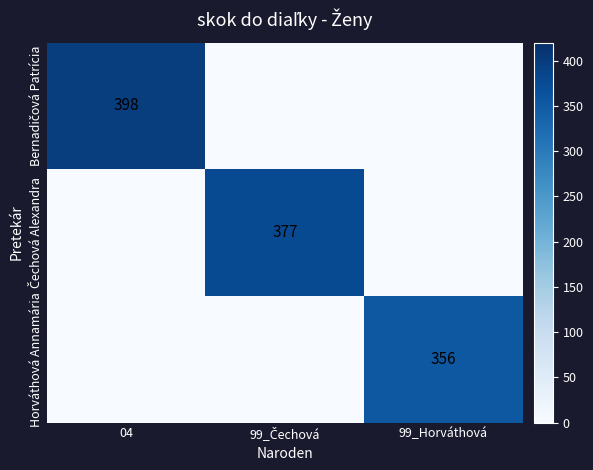

Which series has the largest range (max minus min)?

Bernadičová Patrícia